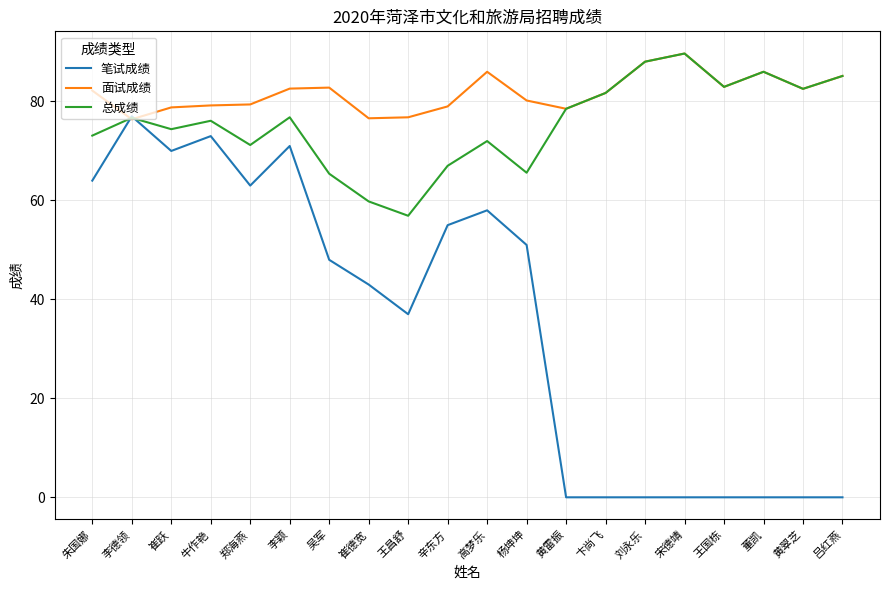

How many times do 笔试成绩 and 面试成绩 cross each other?

2